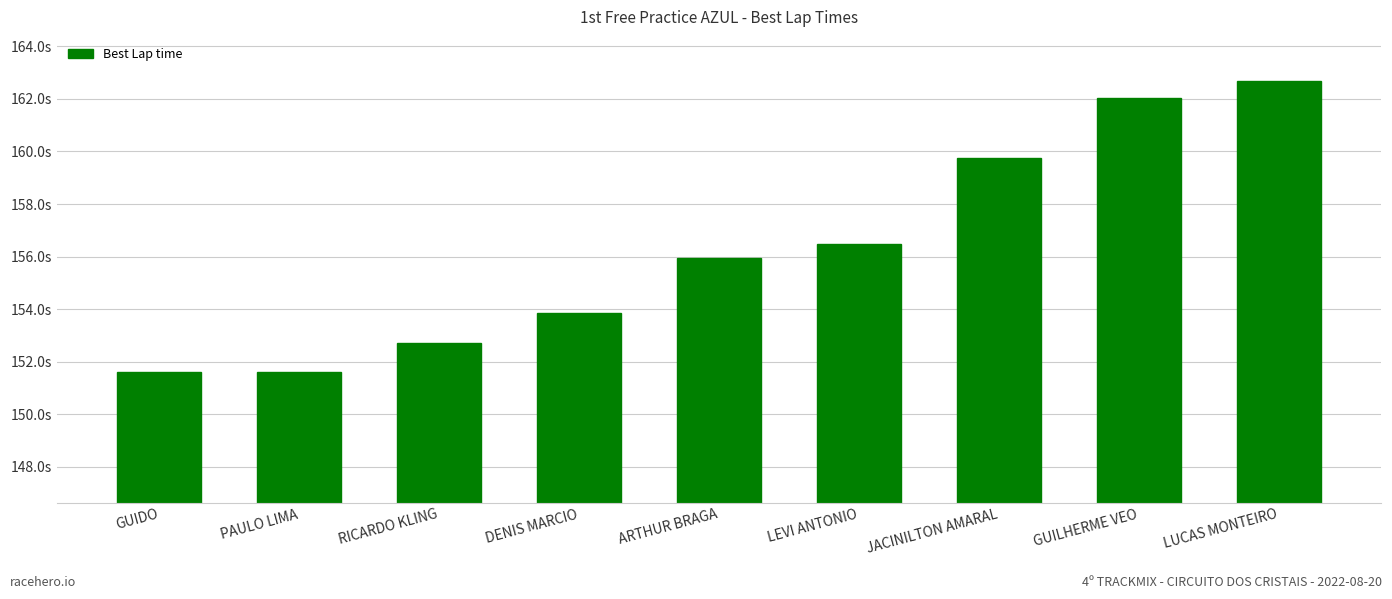

What is the change in value from RICARDO KLING to GUILHERME VEO?

+9.3